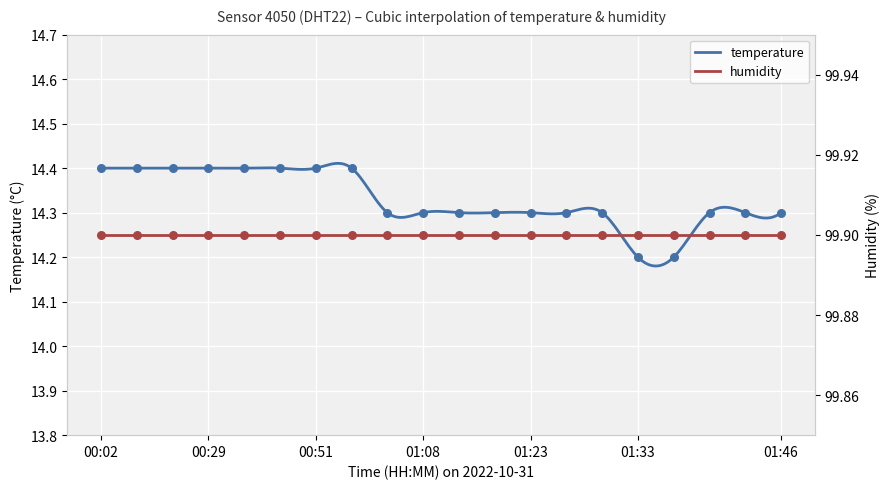

What is the change in value from 00:51 to 01:03?

-0.1